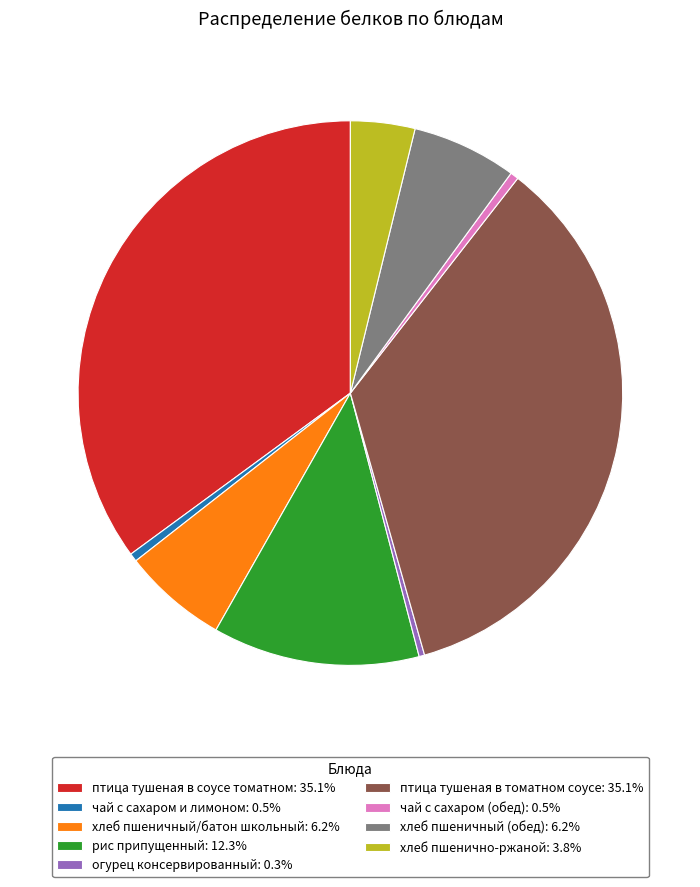

Do рис припущенный: 12.3% and хлеб пшенично-ржаной: 3.8% together represent more than half of the pie?

No